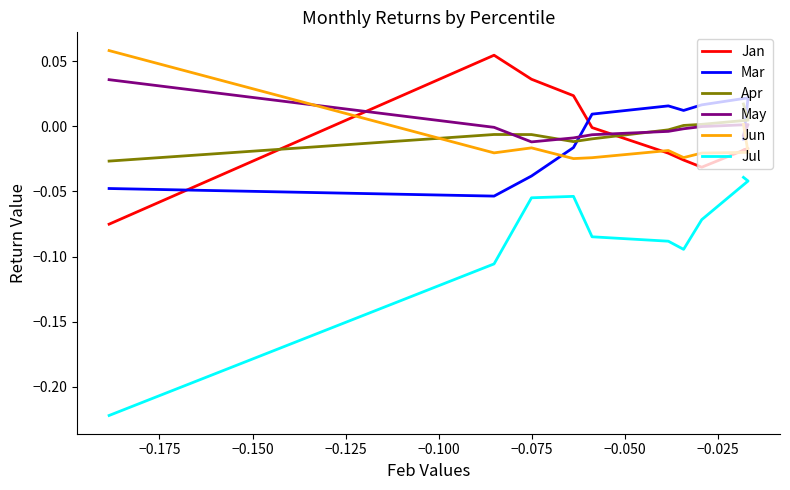

Is this an area chart (filled region under the line)?

No